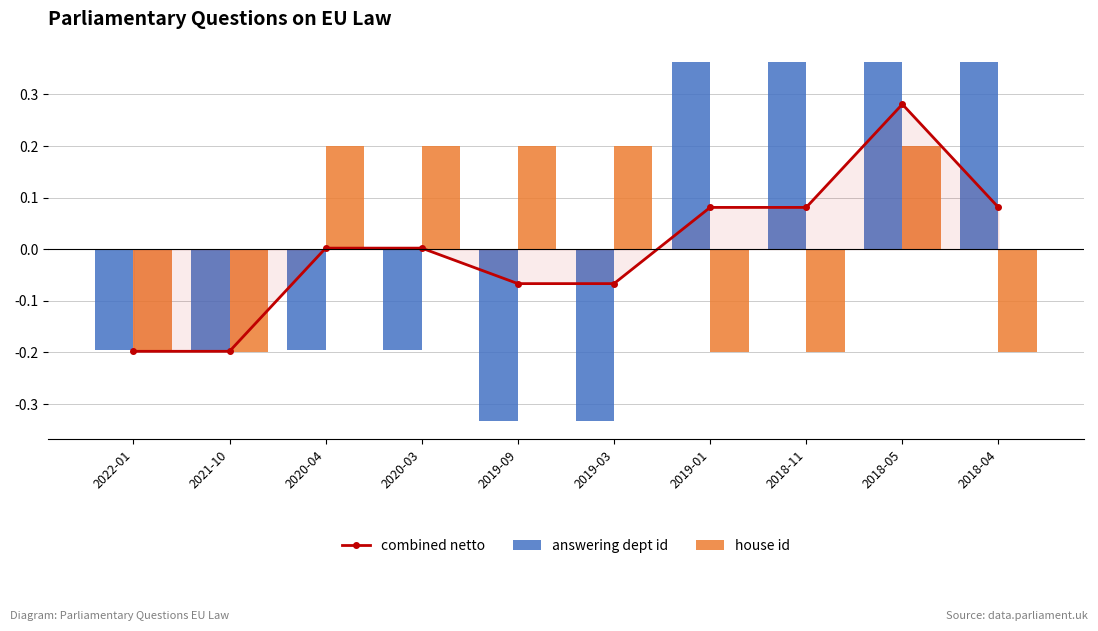

What is the value of the house id bar at the 10th from the left?

-0.2